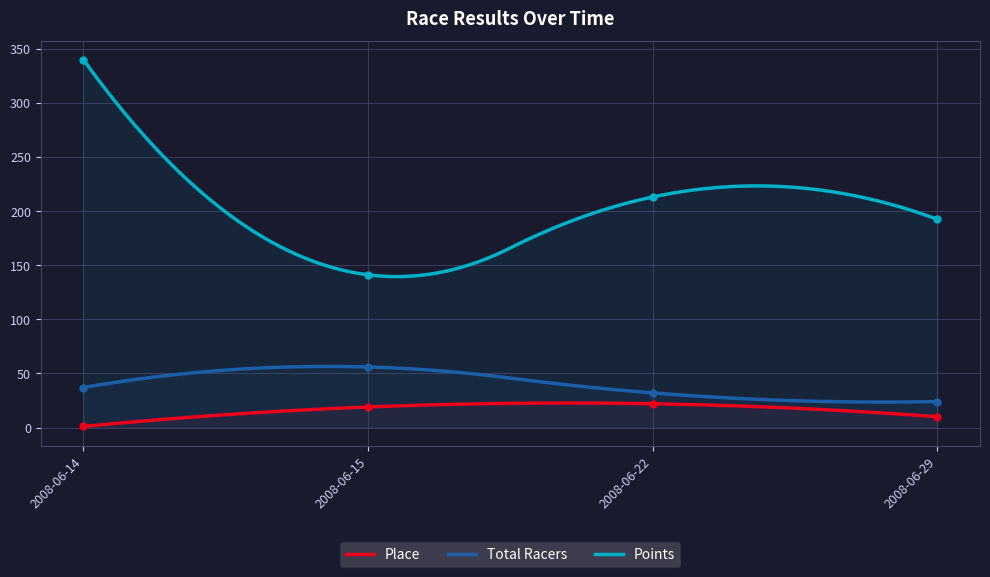

Which series has the largest range (max minus min)?

Points